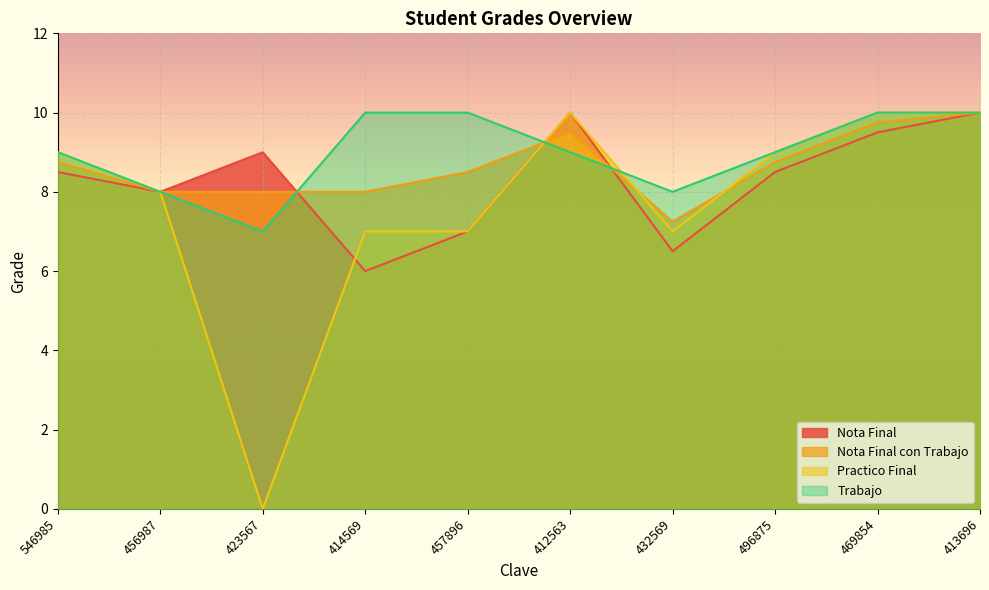

How many series are shown in this chart?

4